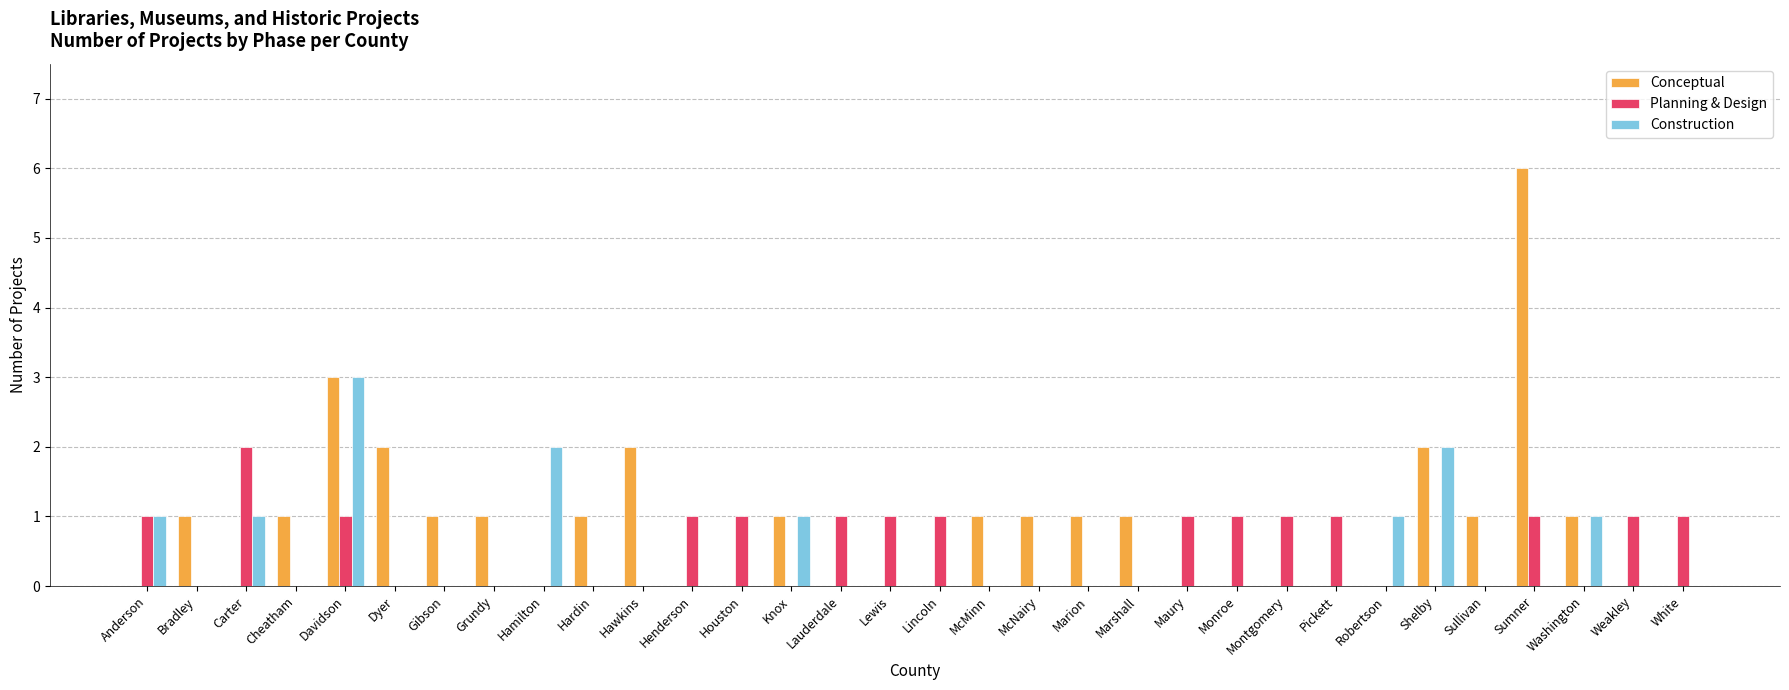

How many Planning & Design values are between 0 and 1?

31